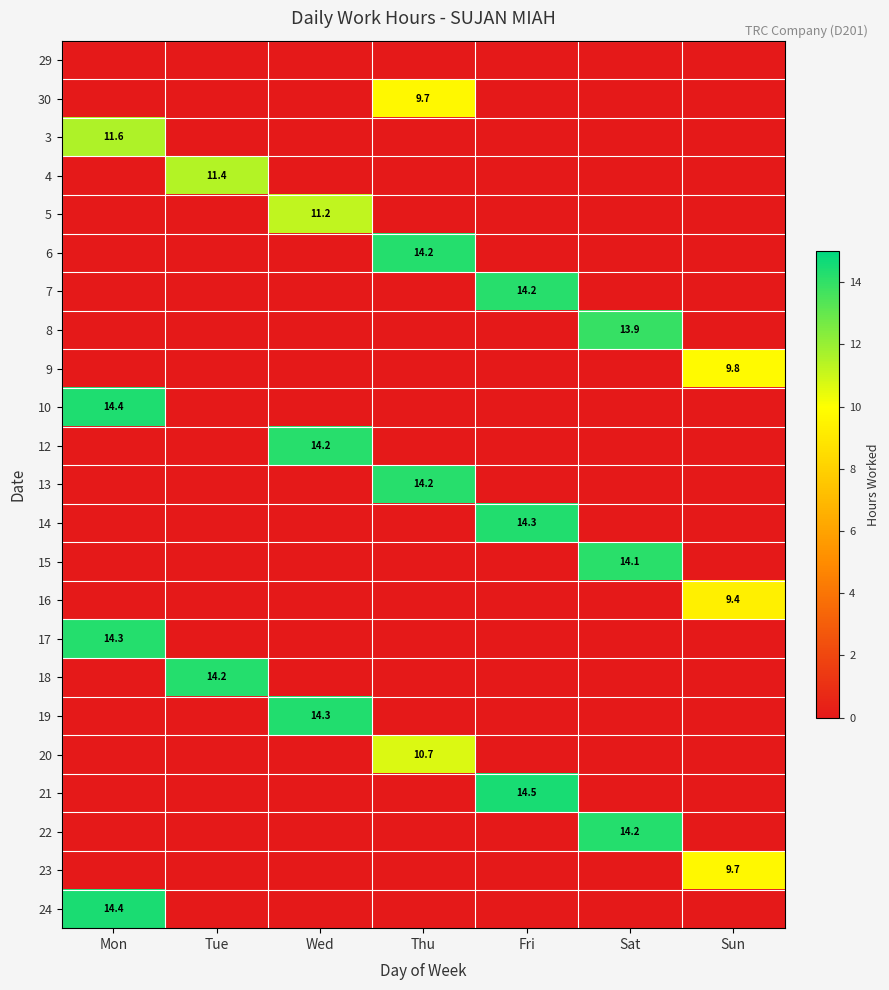

How many data points does each series have?

7